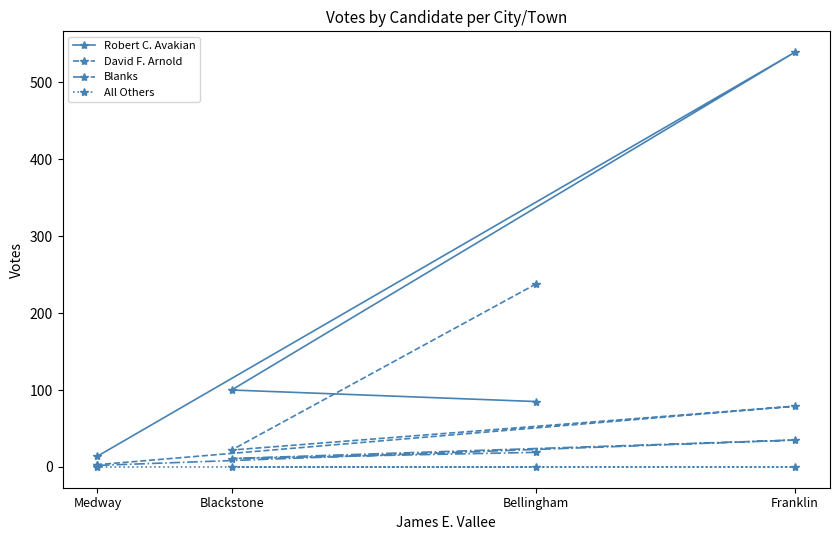

Reading left to right, what are all the values shown in this chart?

Robert C. Avakian: Medway=14	Blackstone=100	Bellingham=85	Franklin=539
David F. Arnold: Medway=3	Blackstone=22	Bellingham=238	Franklin=79
Blanks: Medway=2	Blackstone=11	Bellingham=19	Franklin=35
All Others: Medway=0	Blackstone=0	Bellingham=0	Franklin=0